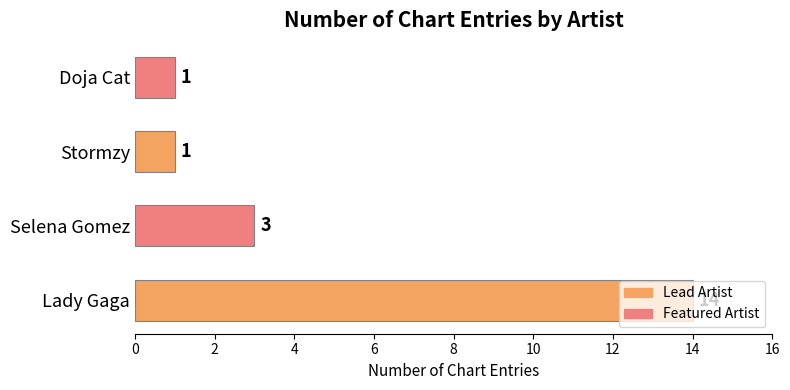

What is the sum of all values?

19